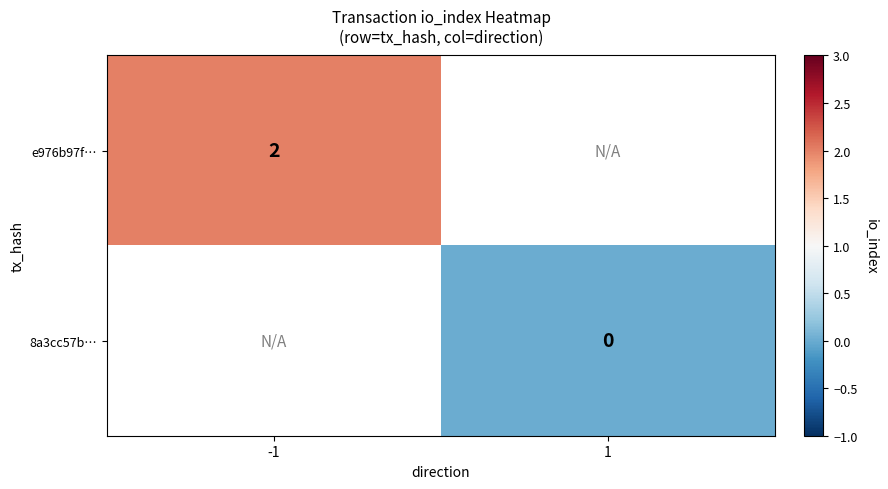

The value of e976b97f… at -1 is 3. True or false?

False